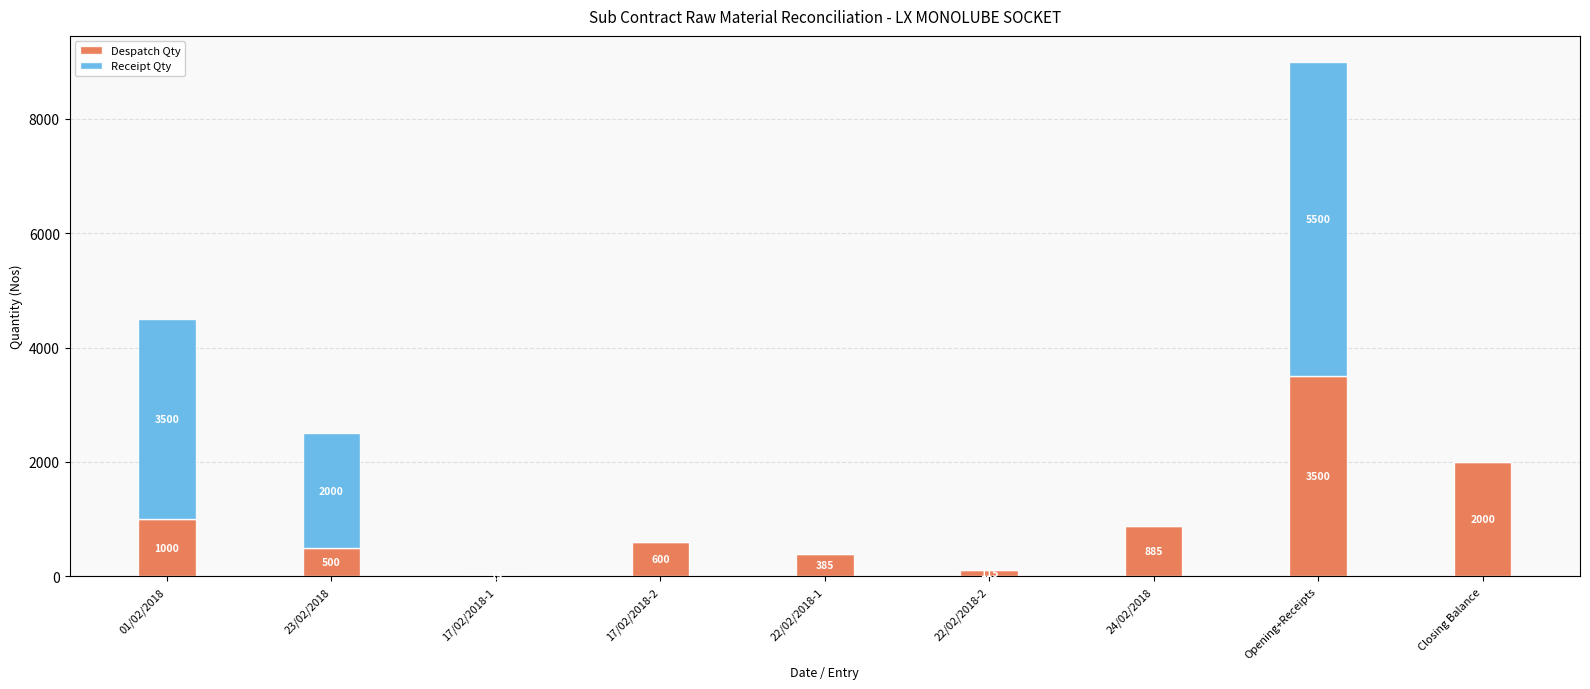

True or false: Despatch Qty has a value of 885 at 24/02/2018.

True